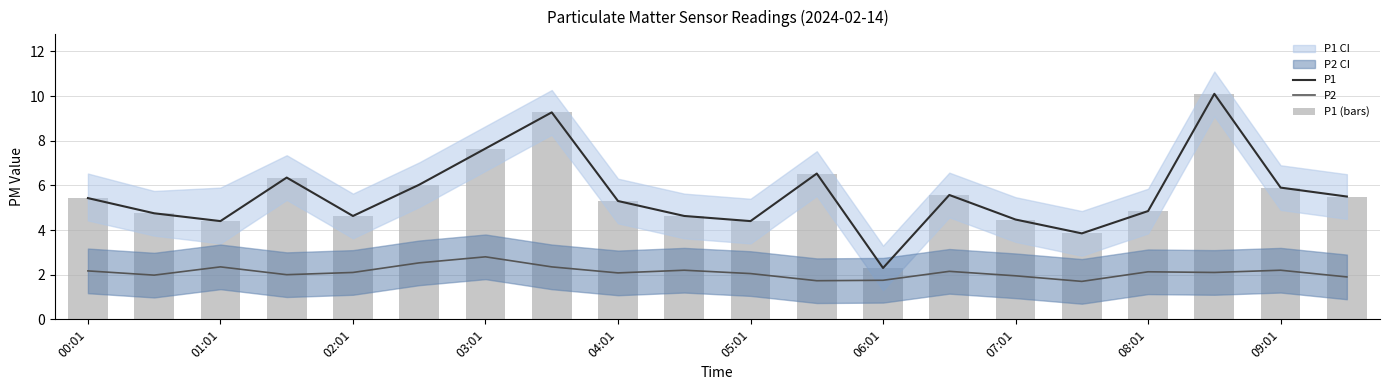

At which label does P2 reach its minimum?

15